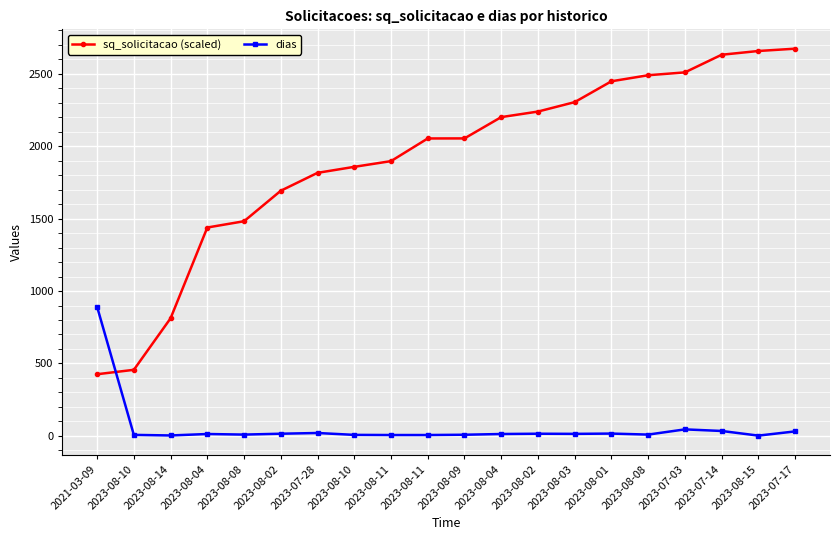

Which series has the widest spread of values?

sq_solicitacao (scaled)